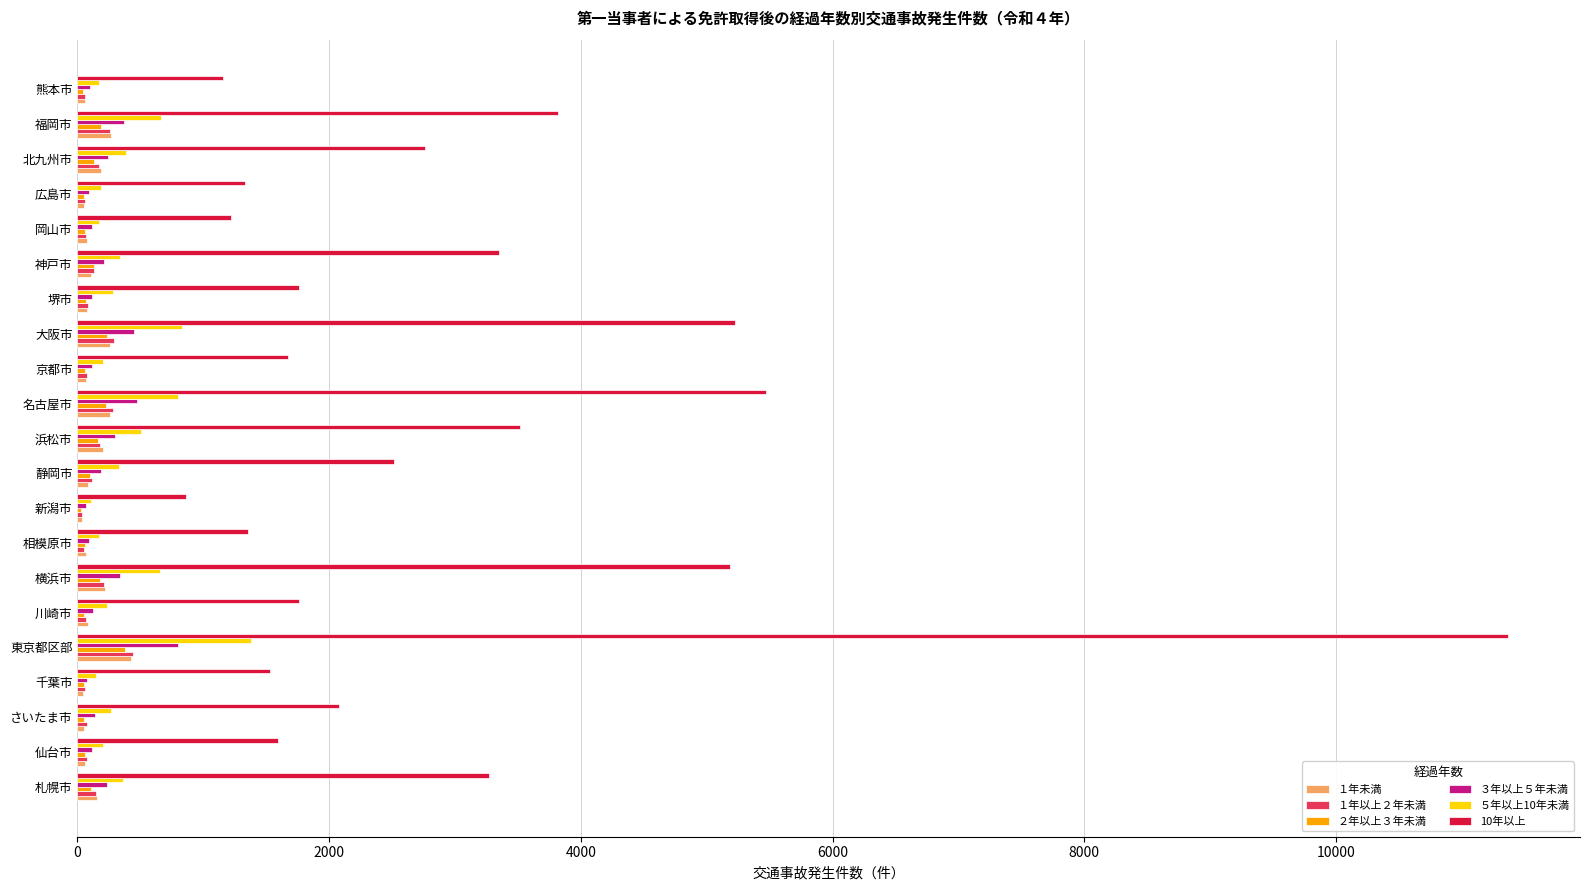

Is the value of ２年以上３年未満 at 横浜市 greater than the value of 10年以上 at 広島市?

No